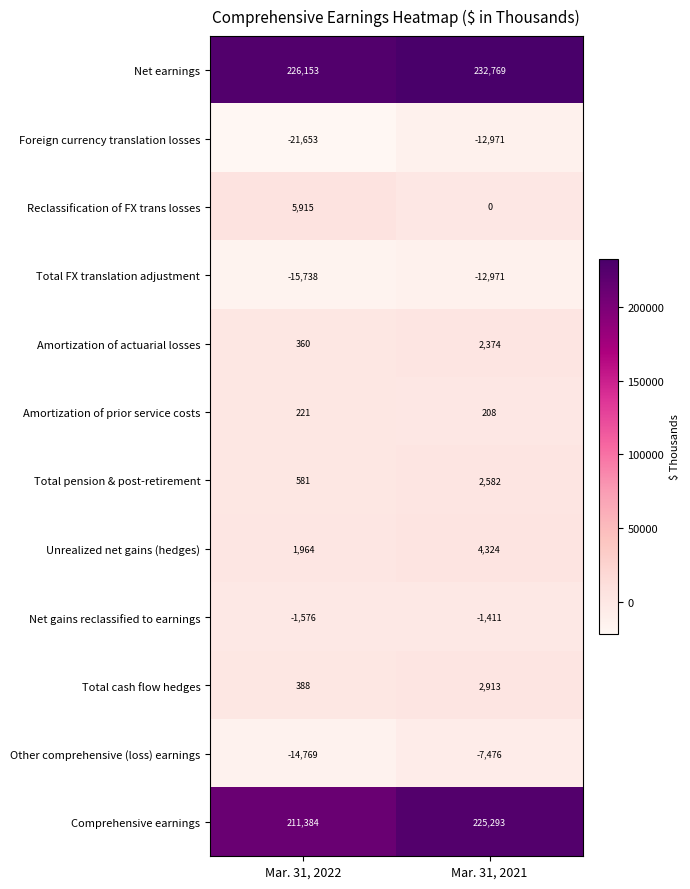

Which series changed the most between Mar. 31, 2022 and Mar. 31, 2021?

Comprehensive earnings